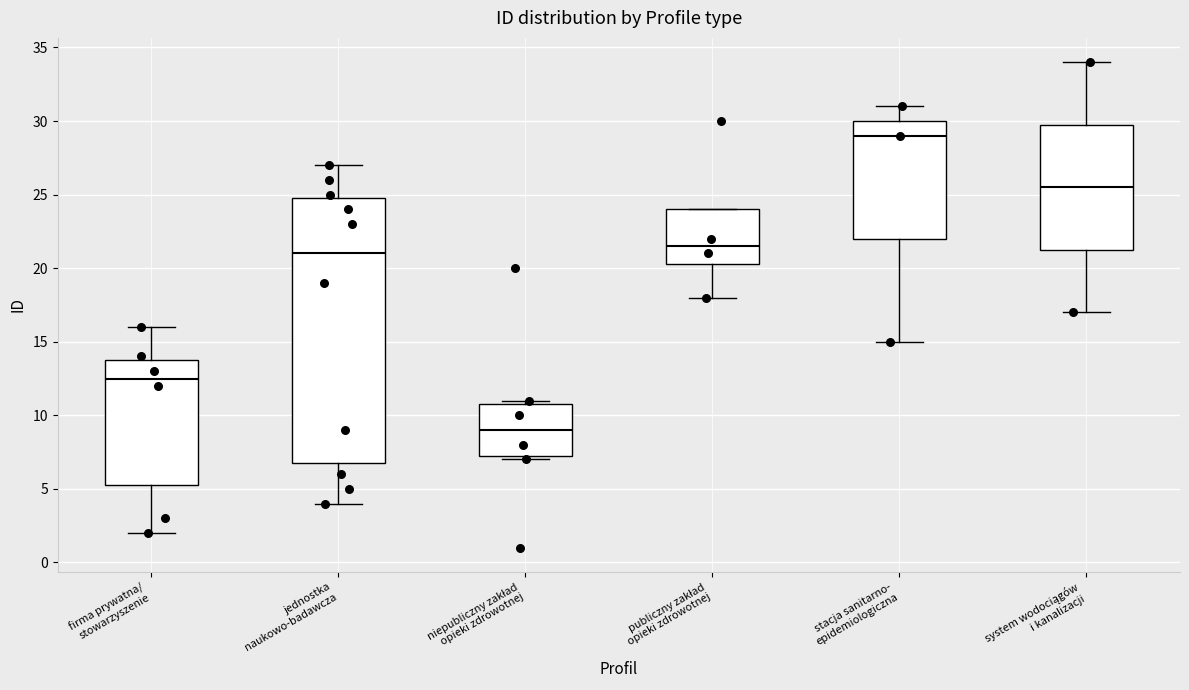

Which box is the tallest, from its lower edge to its upper edge?

jednostka naukowo-badawcza